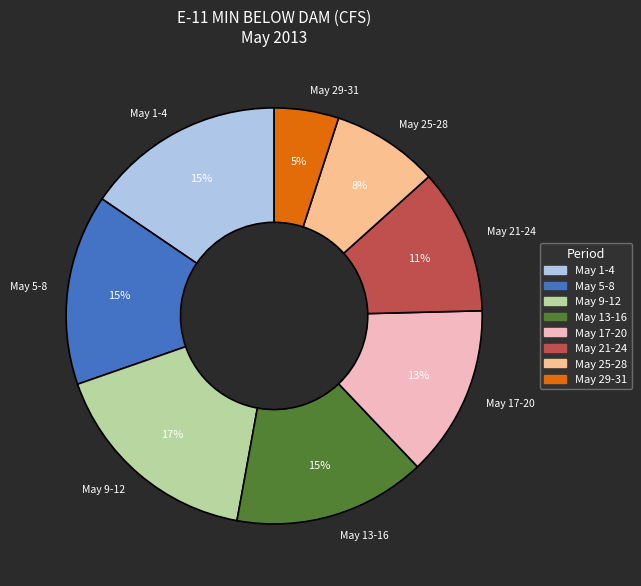

Does any single category account for the majority?

No